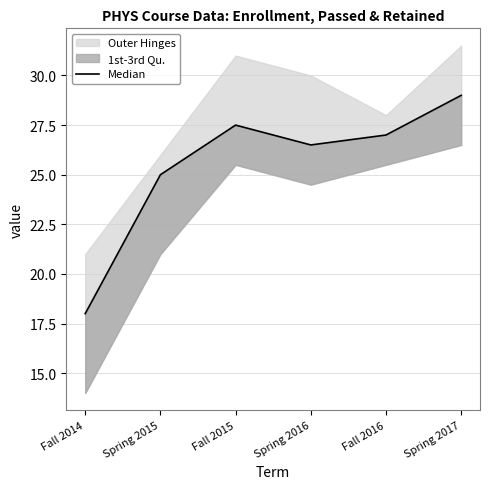

At which category does the data reach its first local valley?

Spring 2016